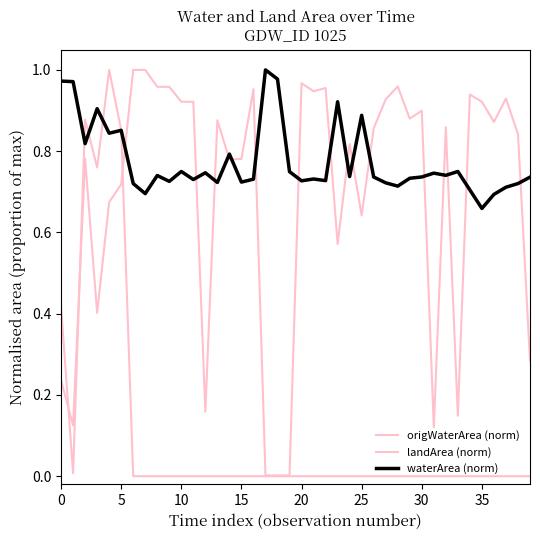

What is the label of the 31st point from the left?

30